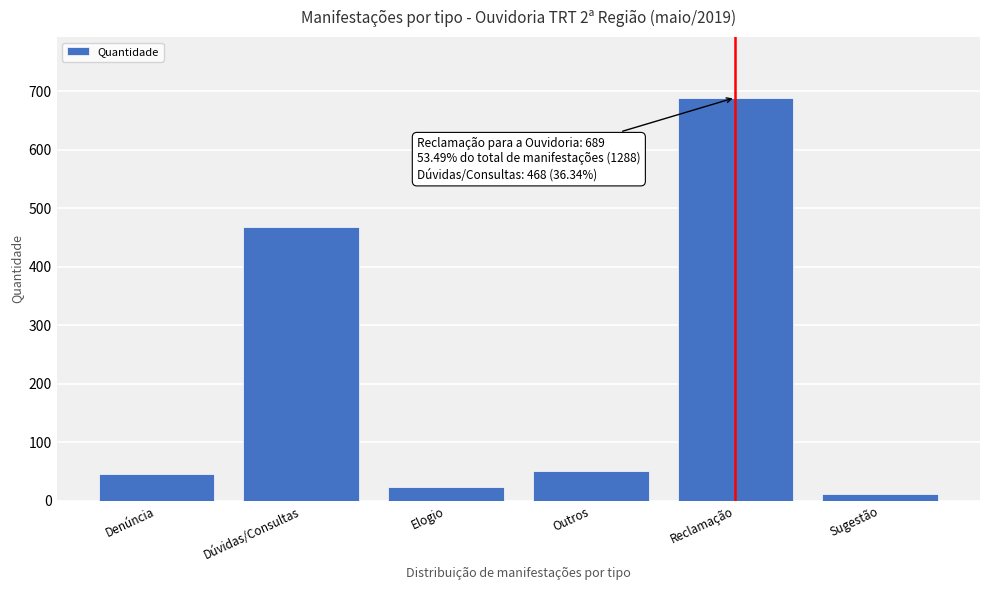

Reading left to right, transcribe all the data shown in this chart.

Denúncia=46	Dúvidas/Consultas=468	Elogio=24	Outros=50	Reclamação=689	Sugestão=11